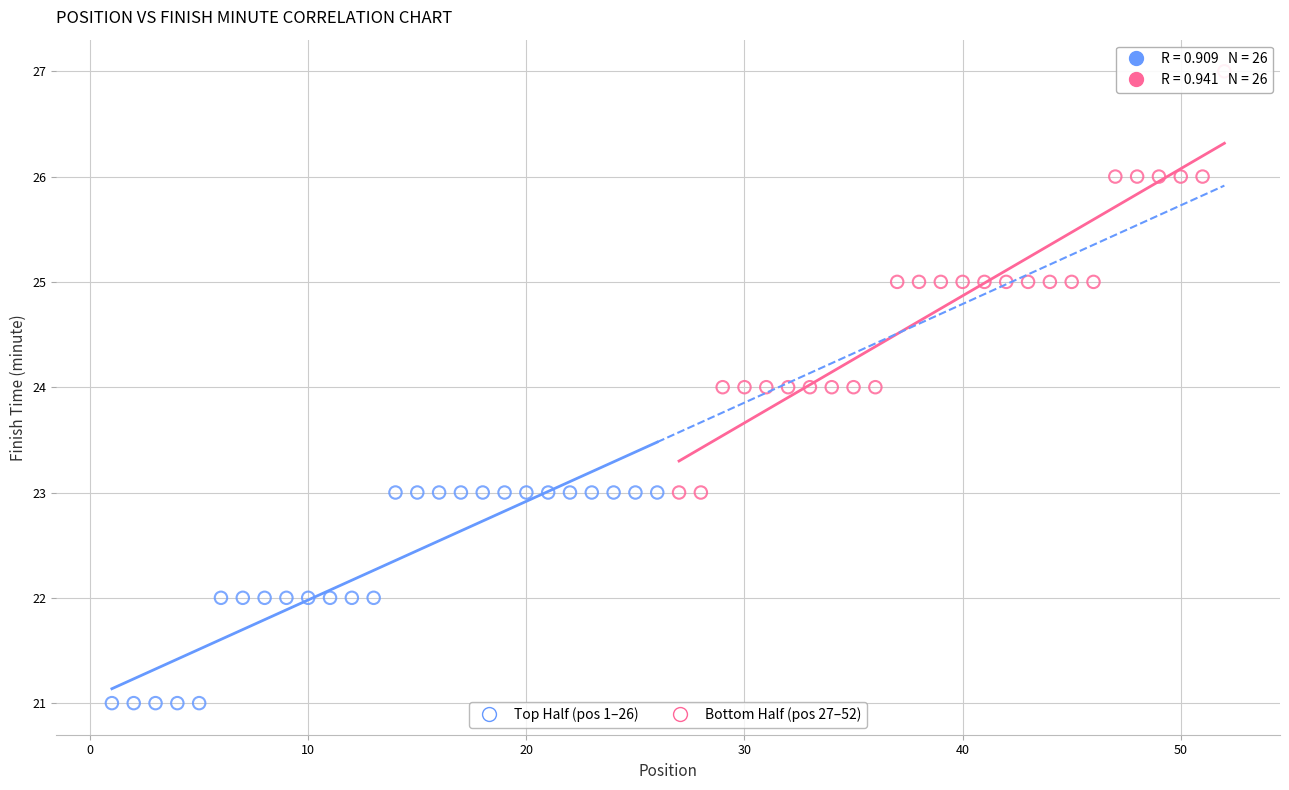

Which series contains the lowest Y value?

Top Half (pos 1–26)